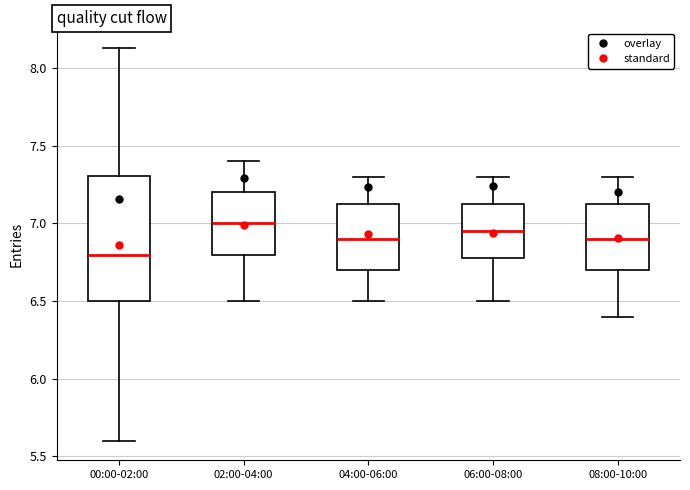

Comparing the boxes themselves (not the whiskers), which one is the tallest?

00:00-02:00